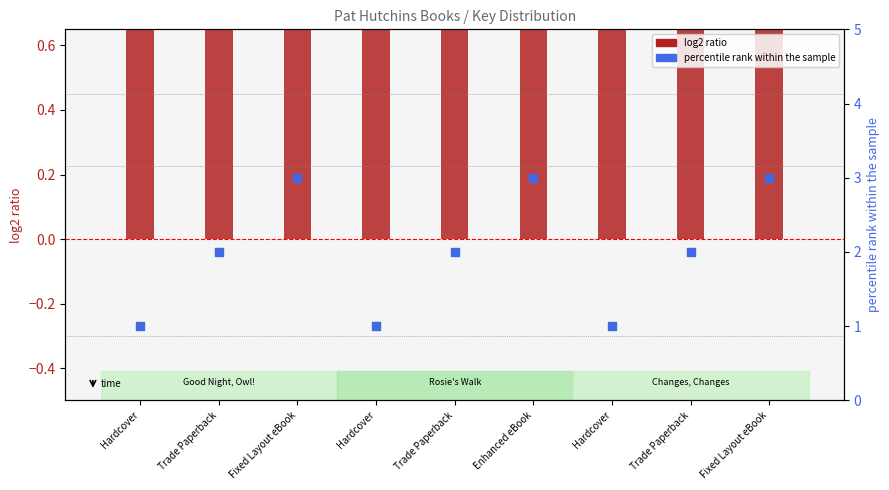

Is the value of log2 ratio at Fixed Layout eBook greater than the value of percentile rank within the sample at Hardcover?

Yes